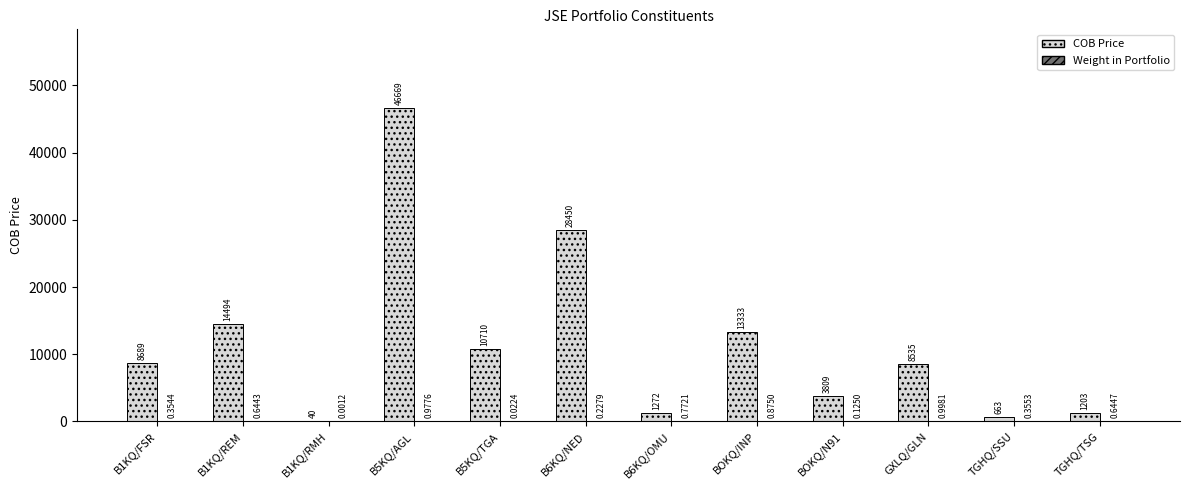

Which series changed the most between B1KQ/FSR and B1KQ/REM?

COB Price